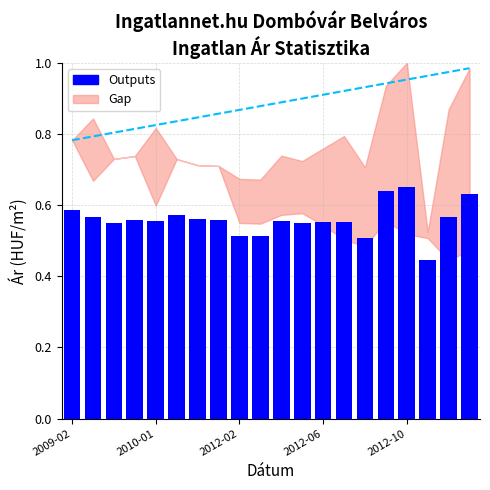

What is the sum of all values?

11.2